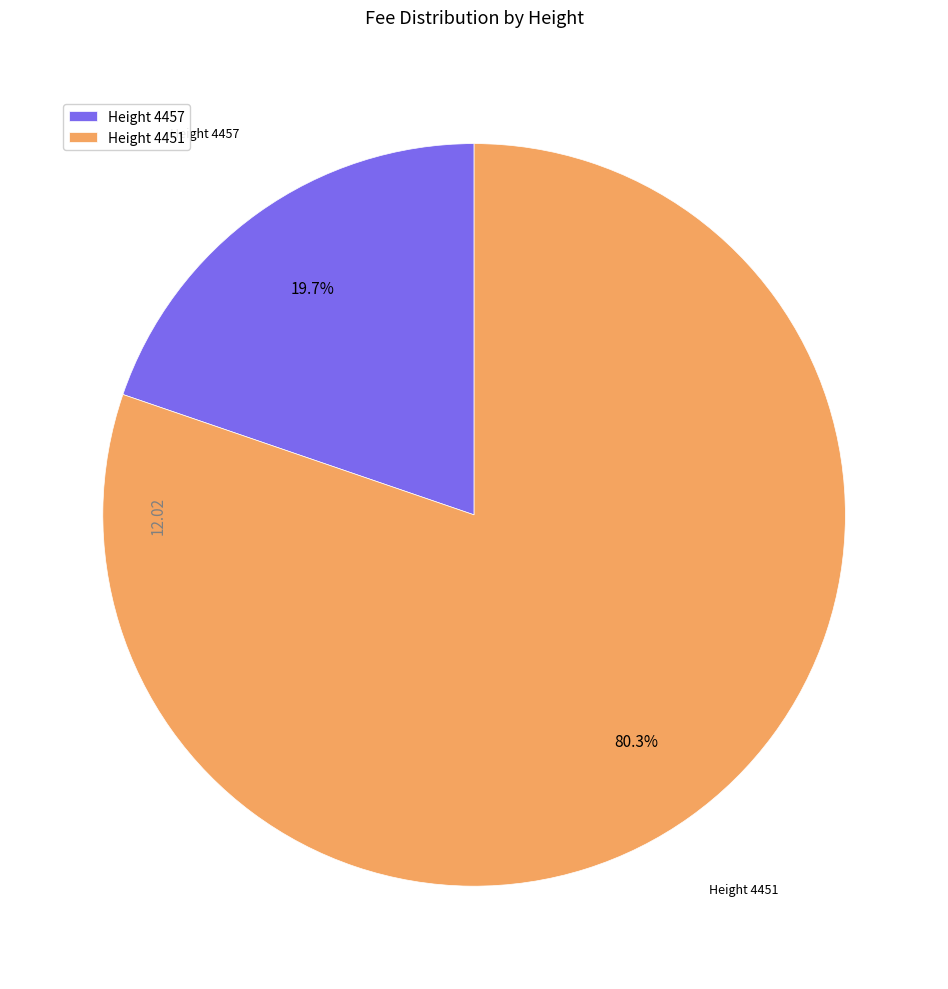

Count the number of slices in the pie.

2